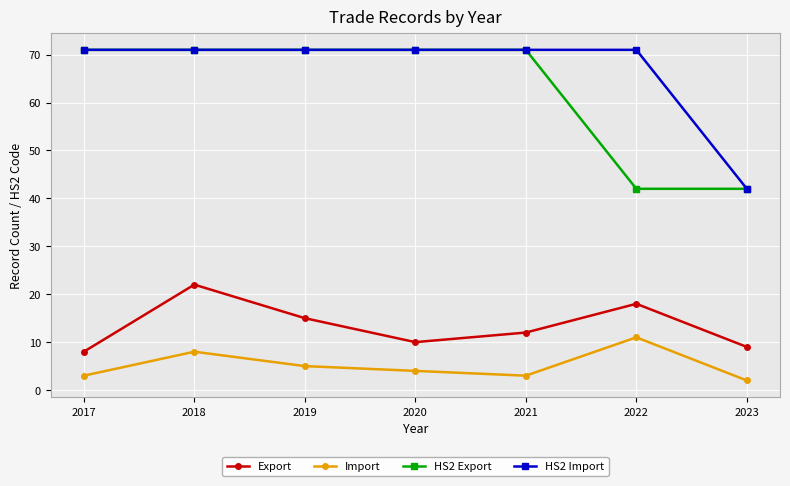

What are all the series names shown in the legend?

Export, Import, HS2 Export, HS2 Import